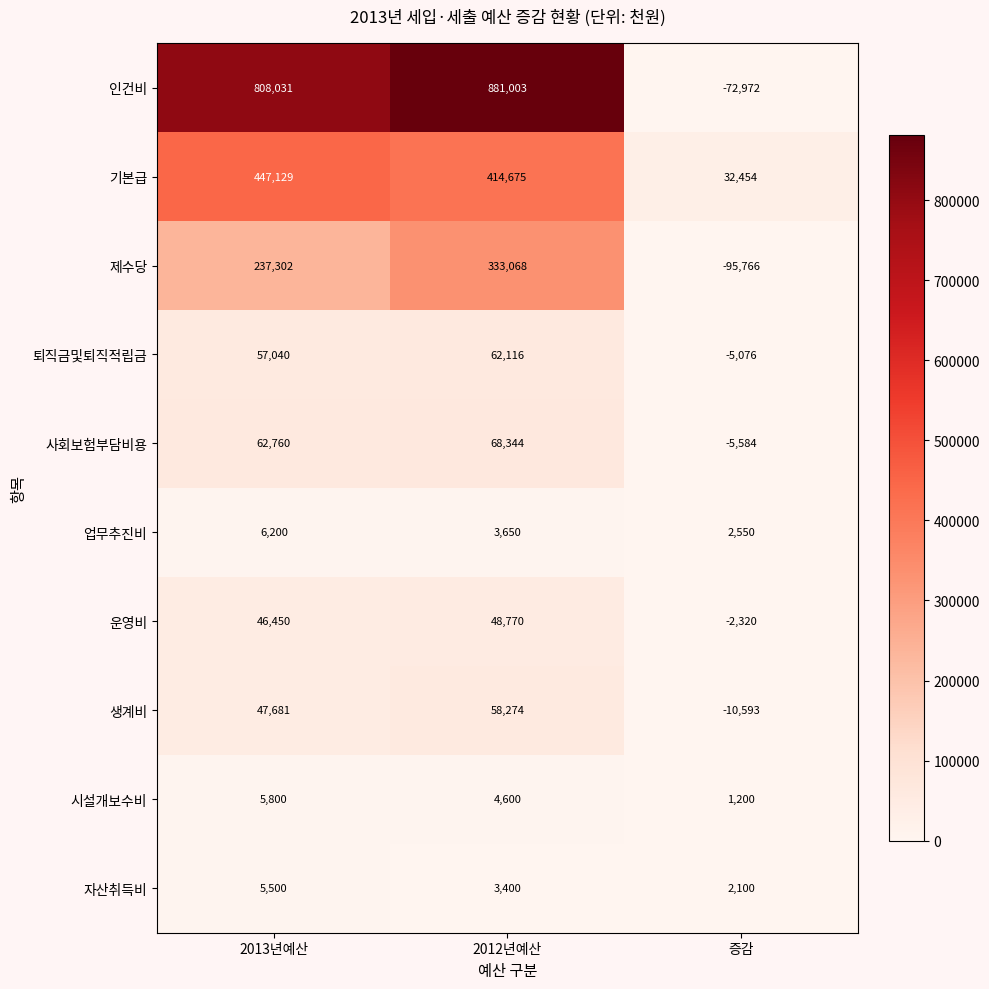

Which series has the largest range (max minus min)?

인건비